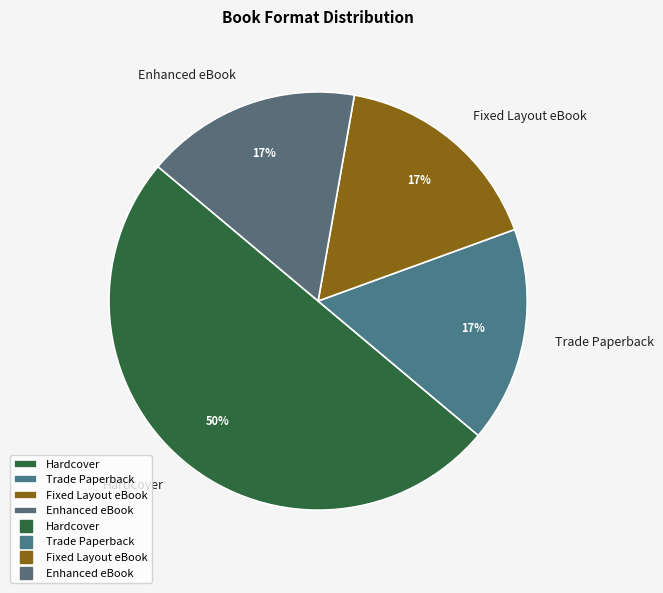

To the nearest percent, what percentage of the pie is Hardcover?

50%